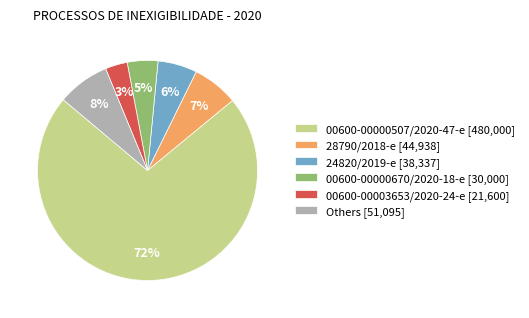

Which has a higher value, 24820/2019-e [38,337] or 00600-00000670/2020-18-e [30,000]?

24820/2019-e [38,337]